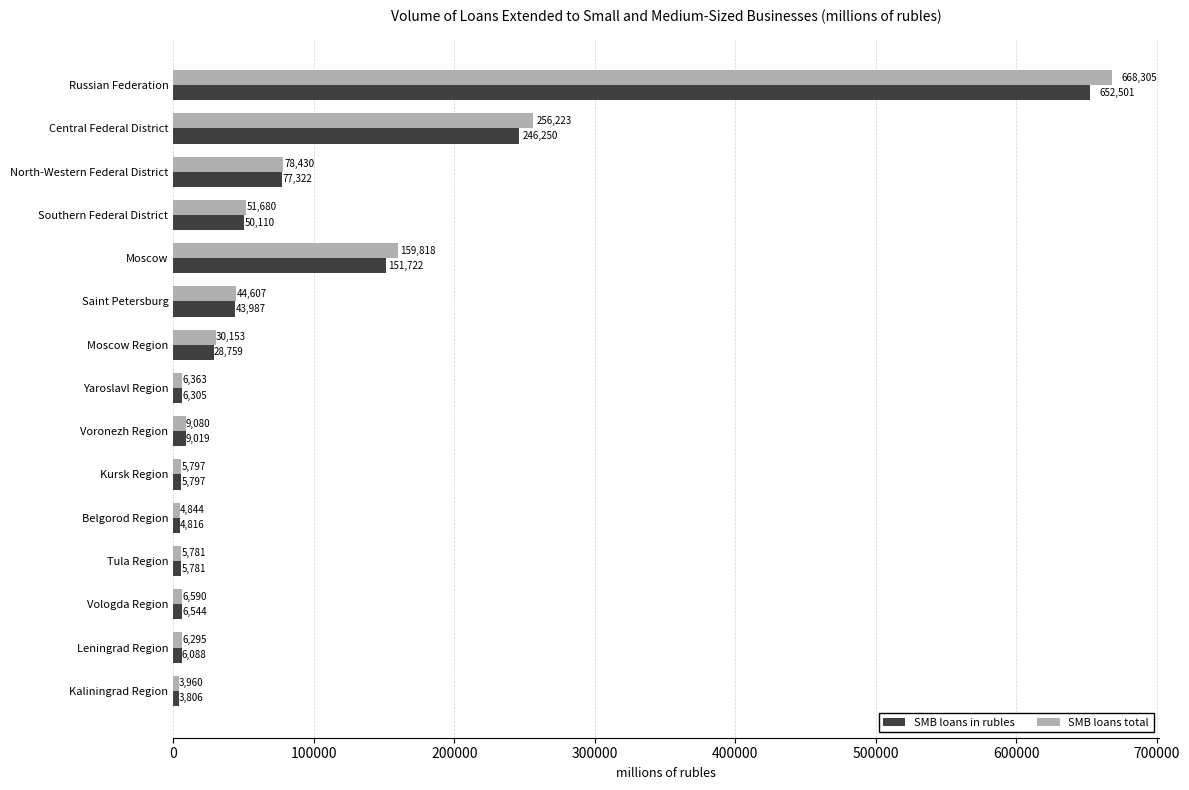

The SMB loans total series shows 78430 at North-Western Federal District. True or false?

True